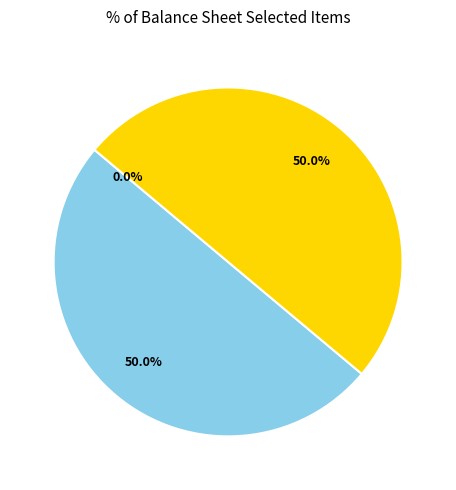

What percentage is NOT represented by Common stock shares issued?

50.0%